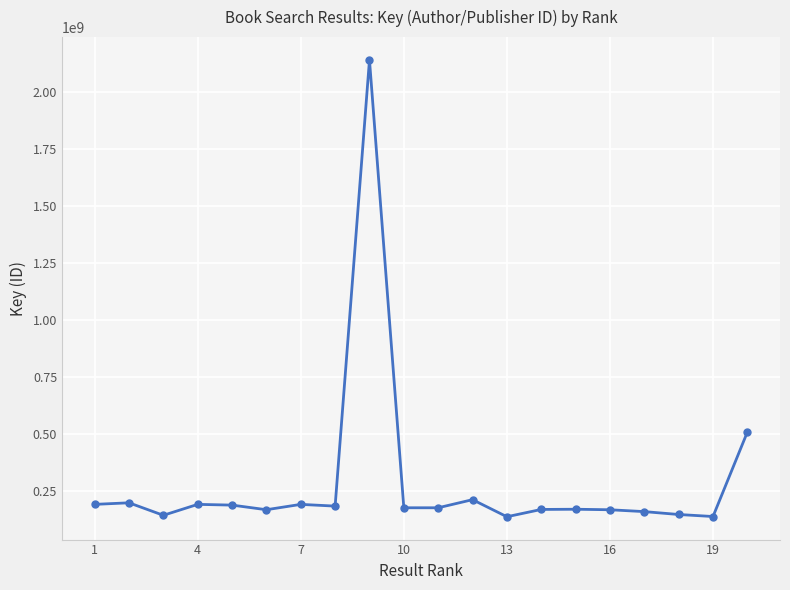

True or false: the data has more than 1 interior local peaks.

True